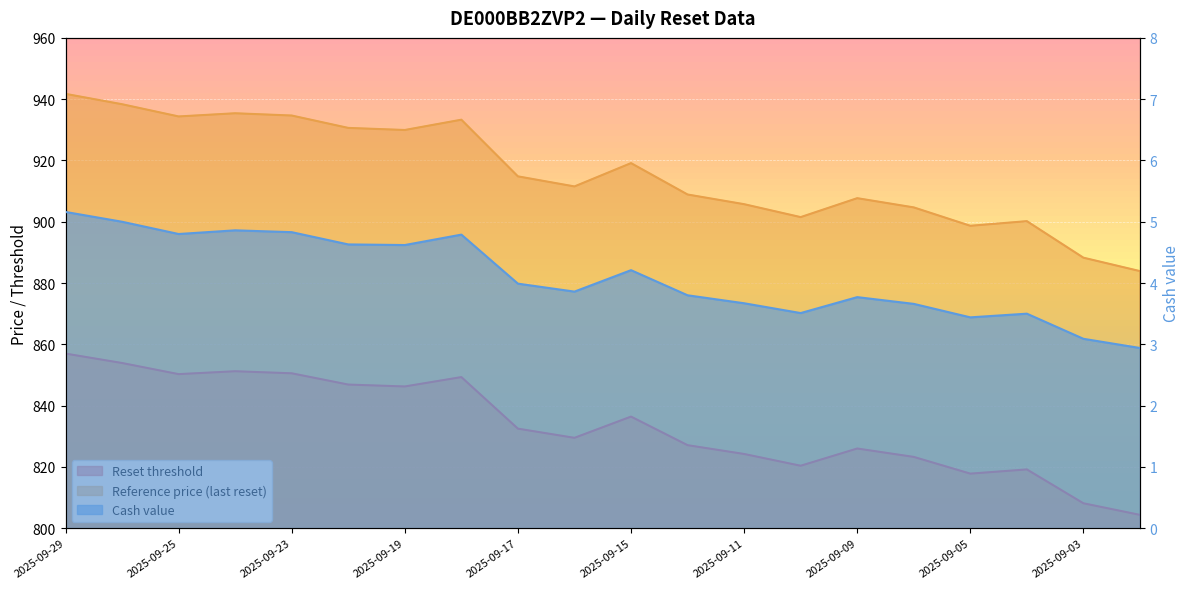

Read the Cash value value at 2025-09-04.

3.5